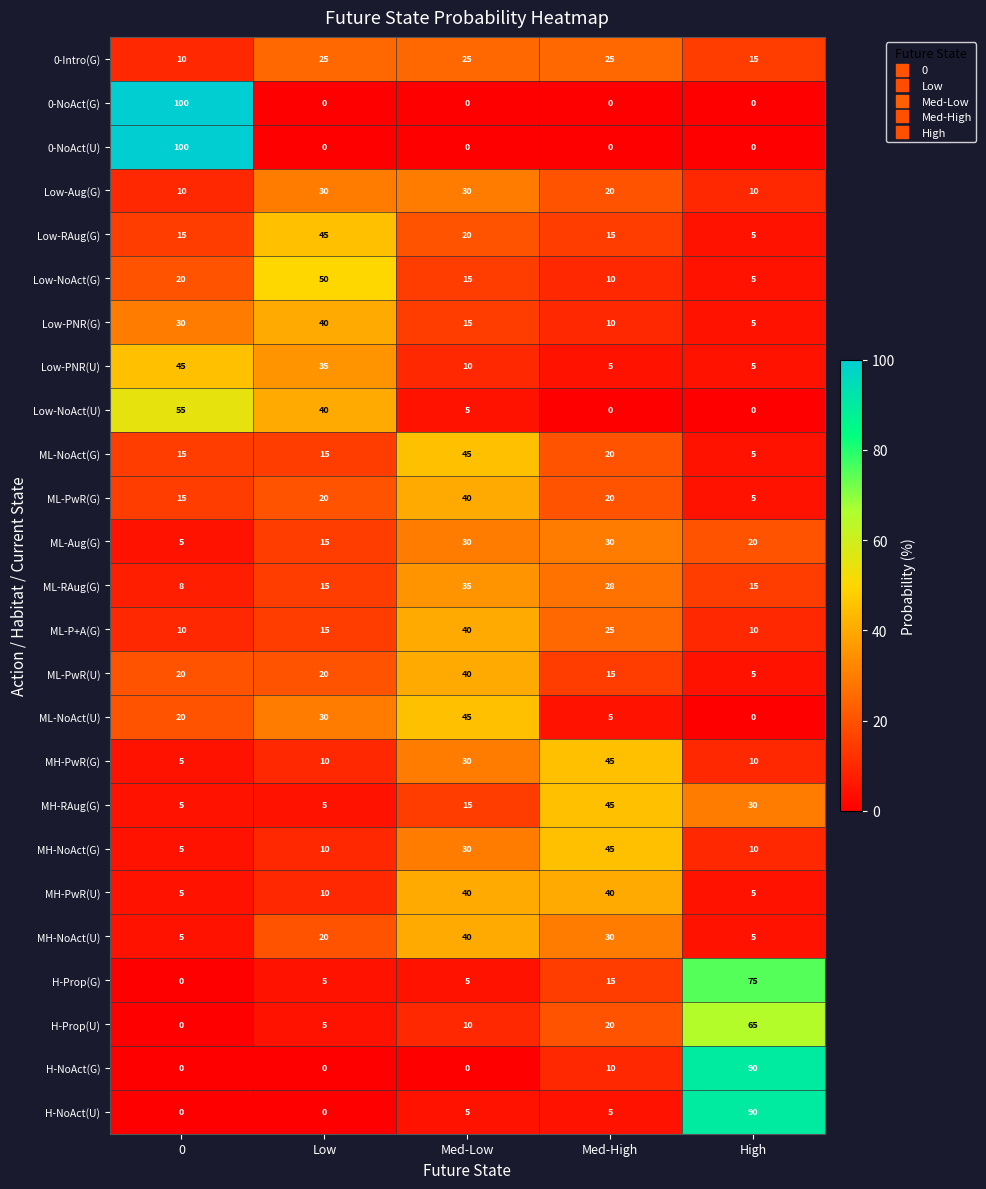

What is the maximum value shown in the chart?

100